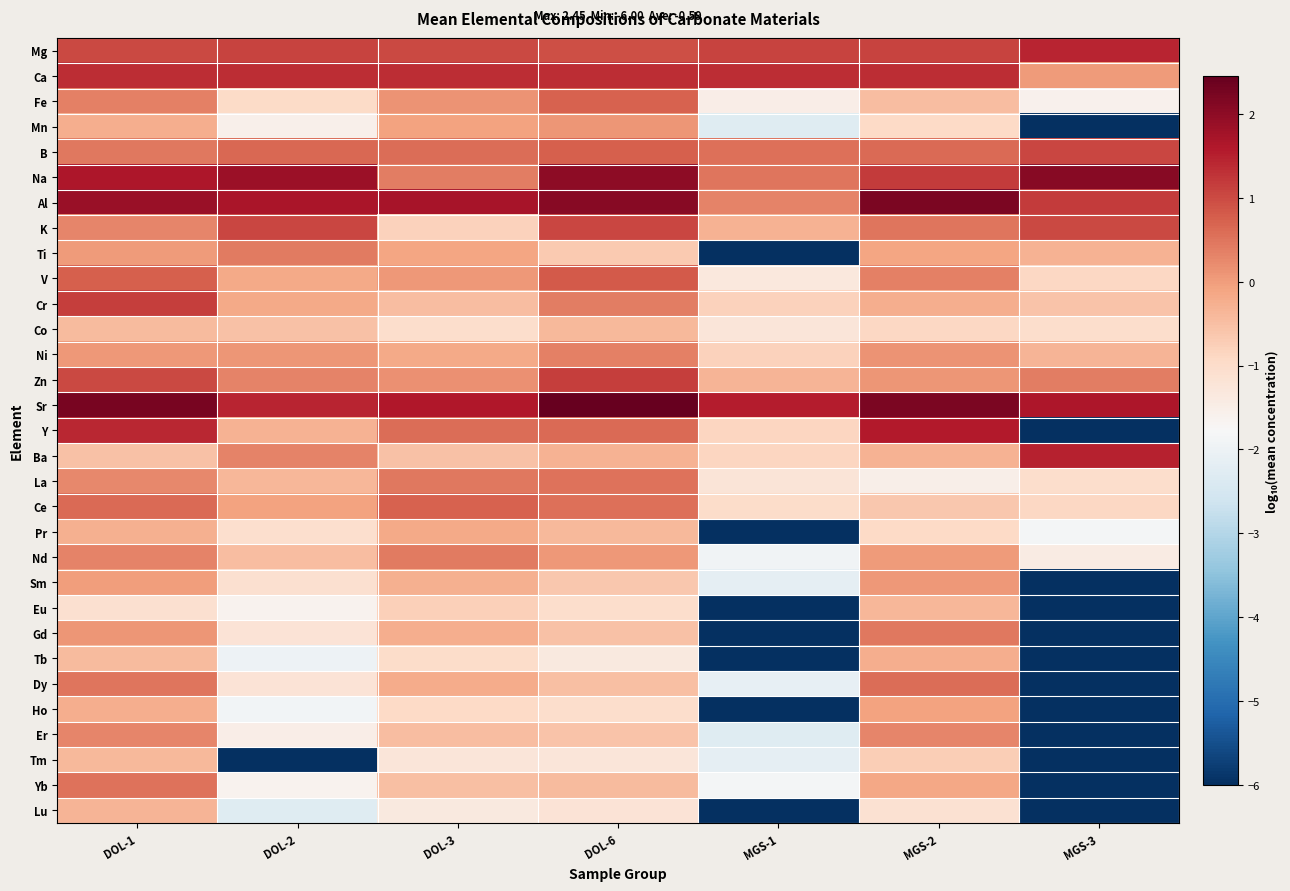

Which series has the largest total across all categories?

Sr